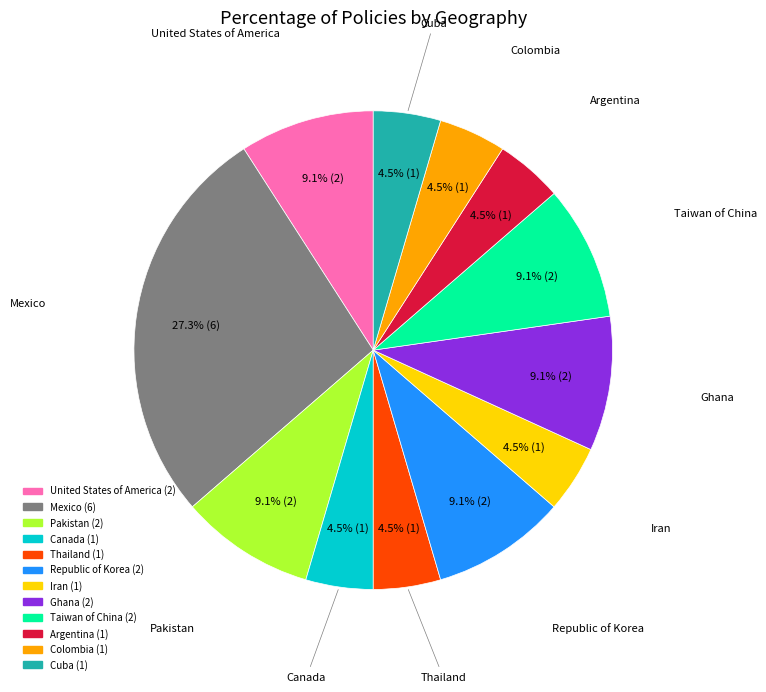

Which category has the biggest portion of the pie?

Mexico